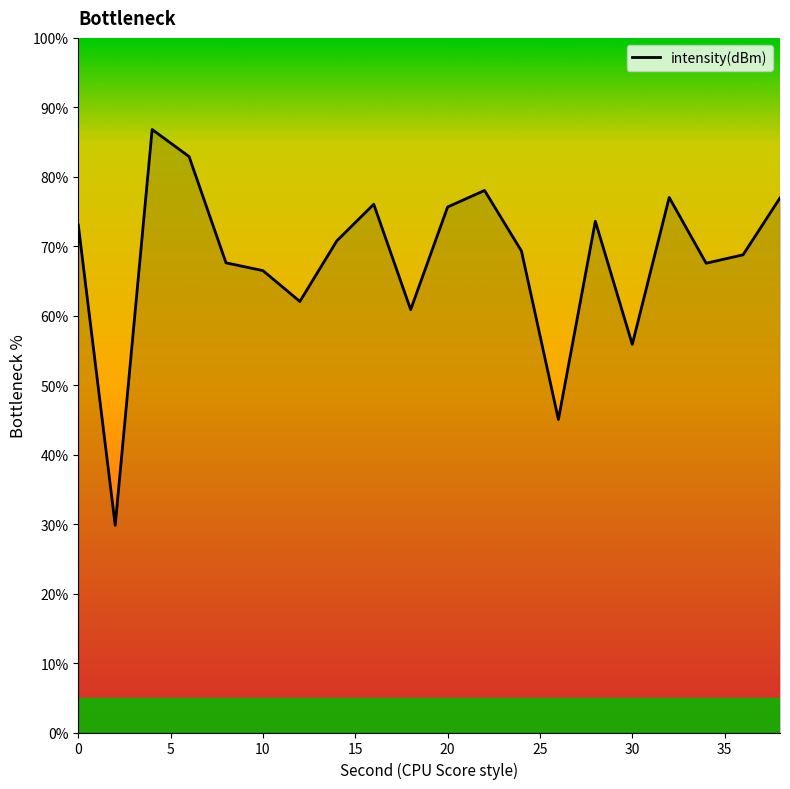

What is the difference between the maximum and minimum values?

57.0